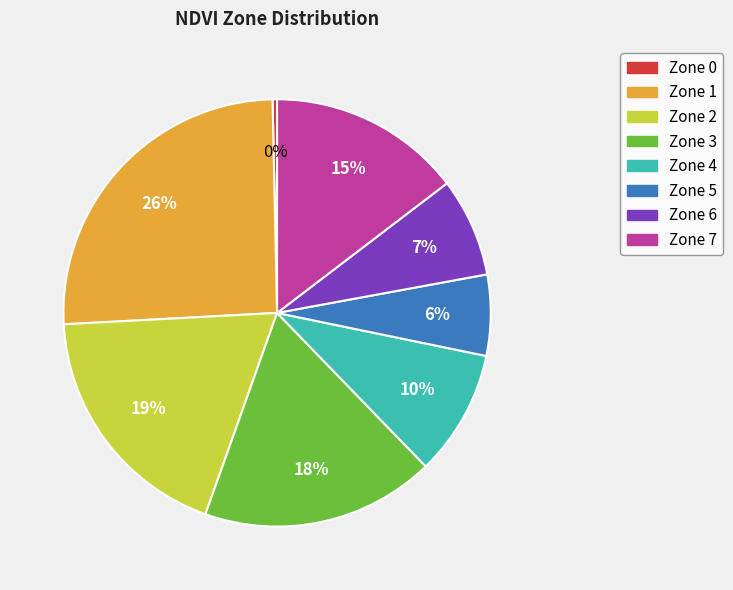

To the nearest percent, what percentage of the pie is Zone 1?

26%